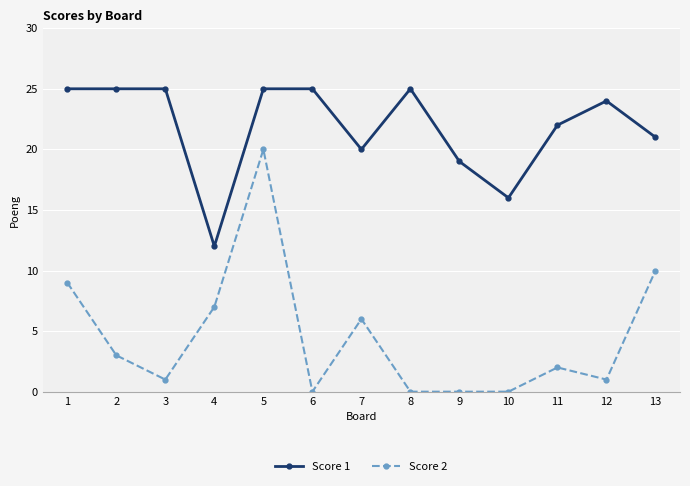

What is the value of the Score 1 point at the 13th from the left?

21